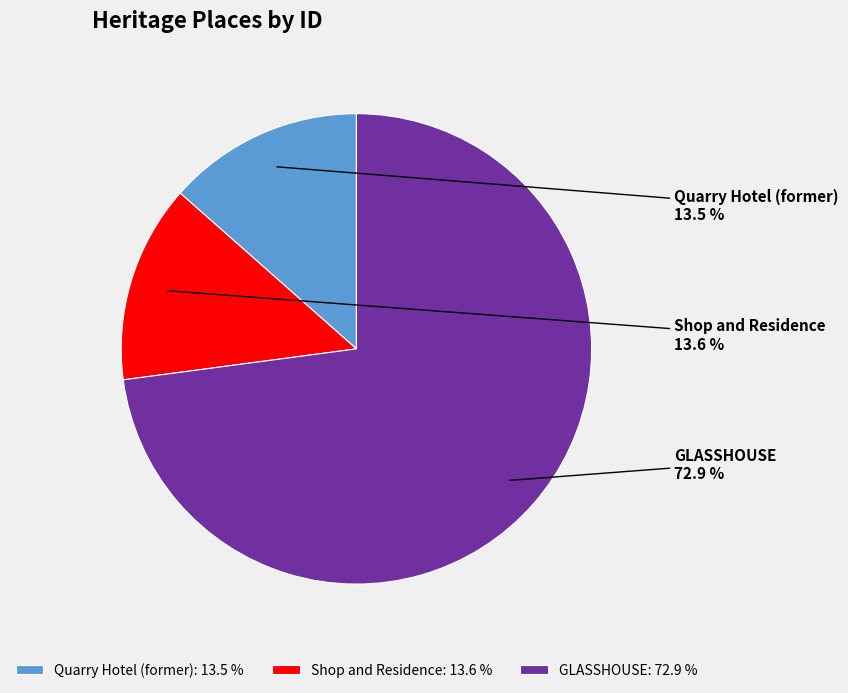

How much of the chart is everything except GLASSHOUSE?

27.1%